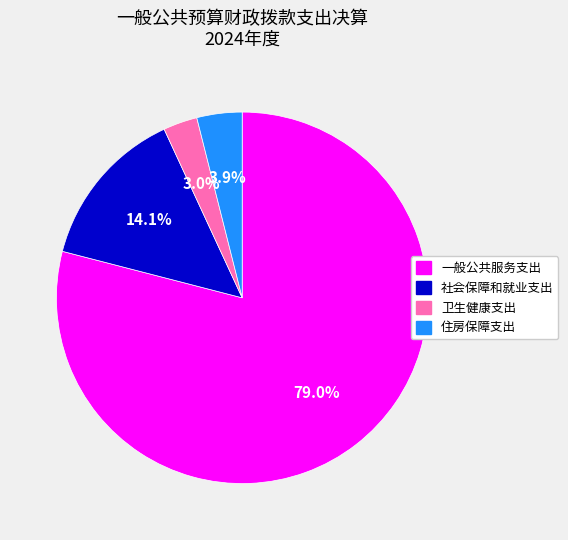

To the nearest percent, what is the difference between the 住房保障支出 and 一般公共服务支出 slice percentages?

75%